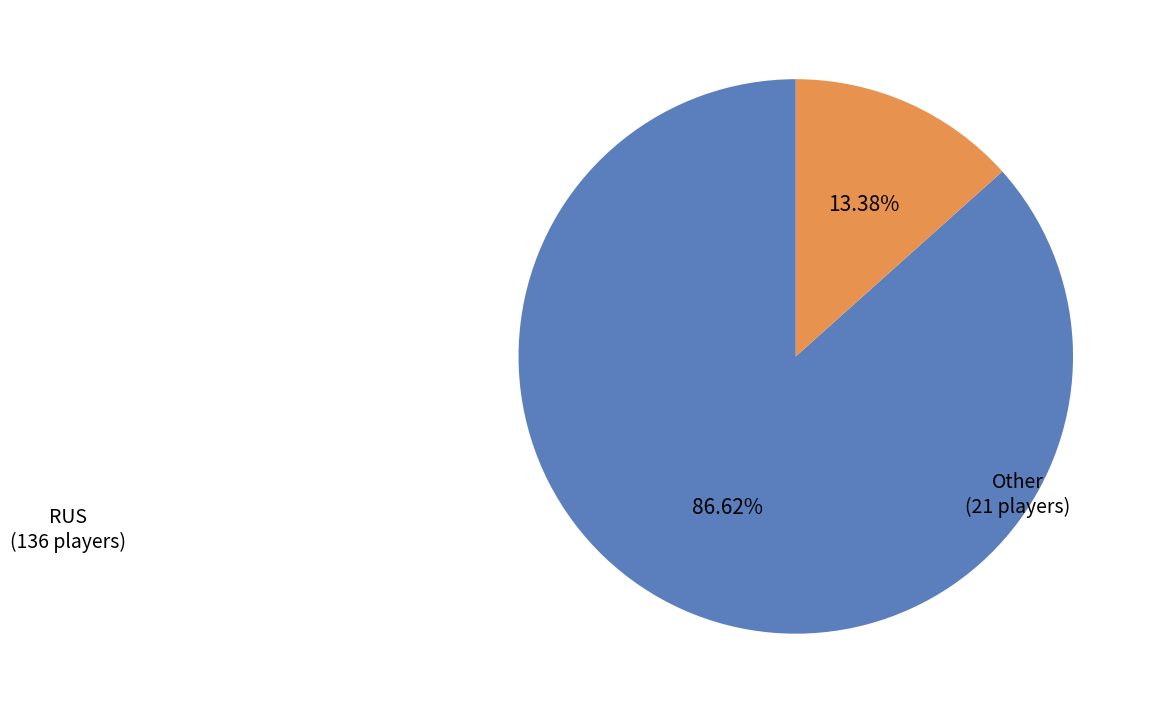

To the nearest percent, what is the average slice percentage?

50%